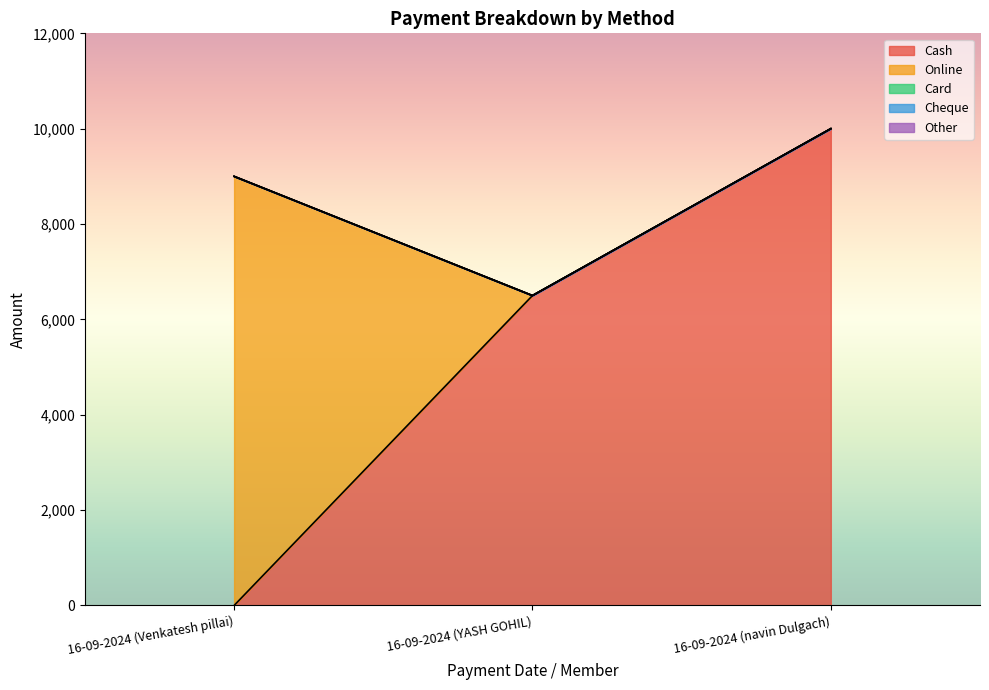

Rank the categories by Cheque value from lowest to highest.

16-09-2024 (Venkatesh pillai), 16-09-2024 (YASH GOHIL), 16-09-2024 (navin Dulgach)